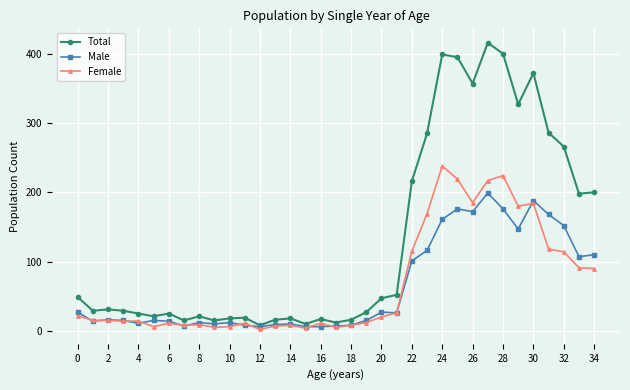

At how many categories does at least one series exceed 317?

7